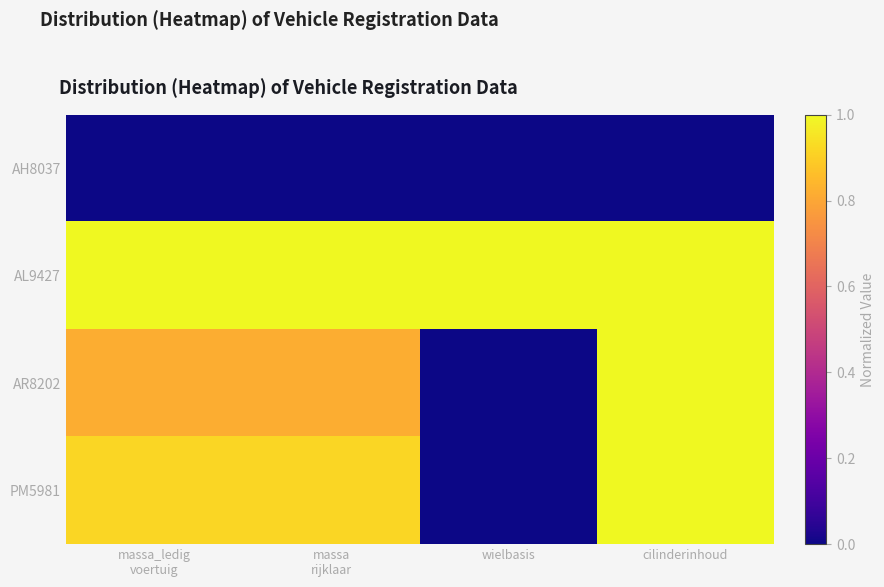

What is the spread (max minus min) of values at wielbasis?

1.0